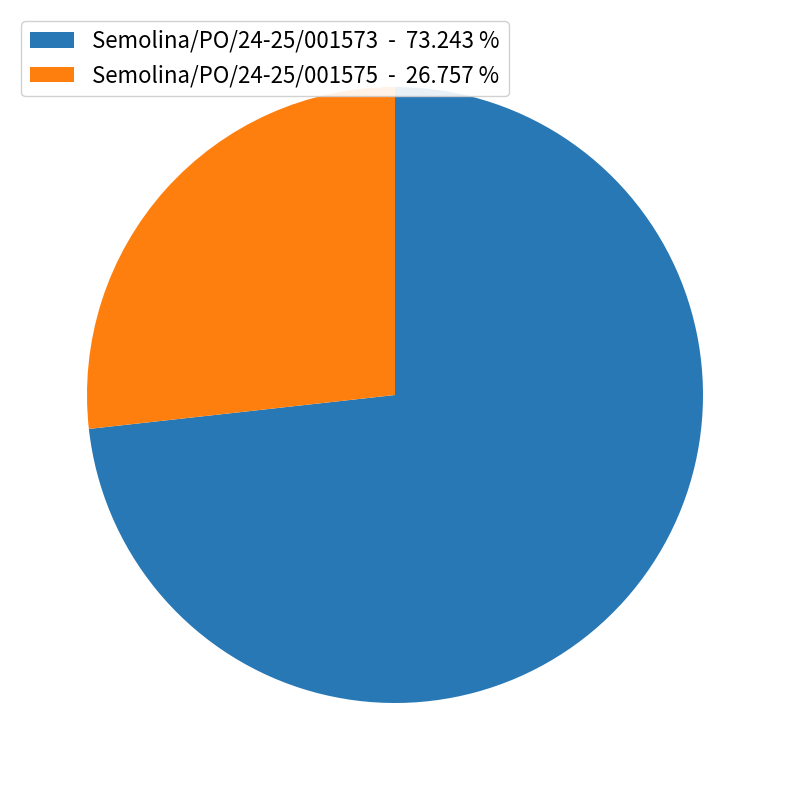

Is Semolina/PO/24-25/001573 the majority of the pie?

Yes